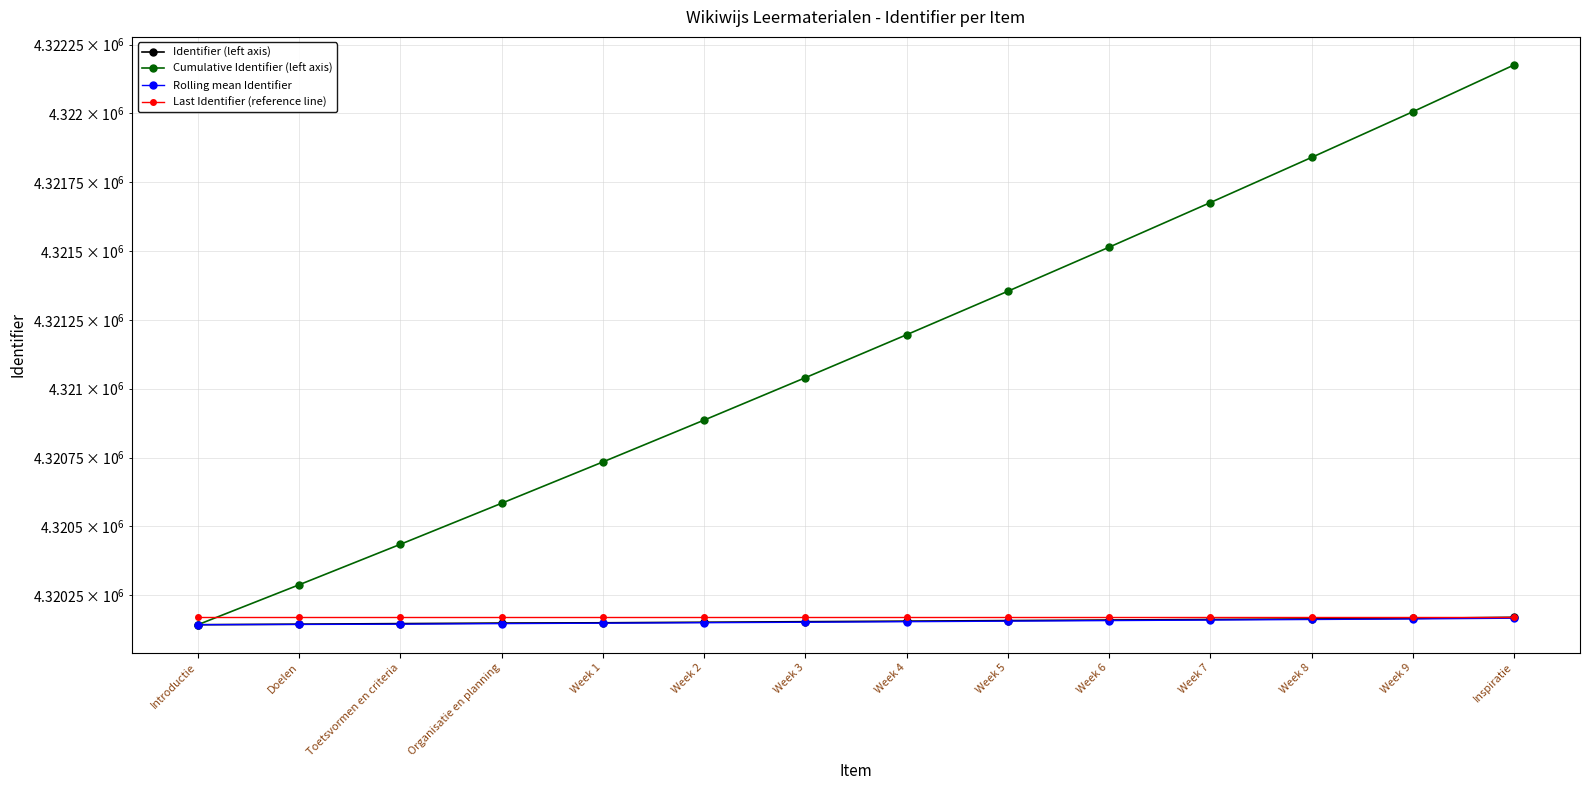

Which series has the widest spread of values?

Cumulative Identifier (left axis)